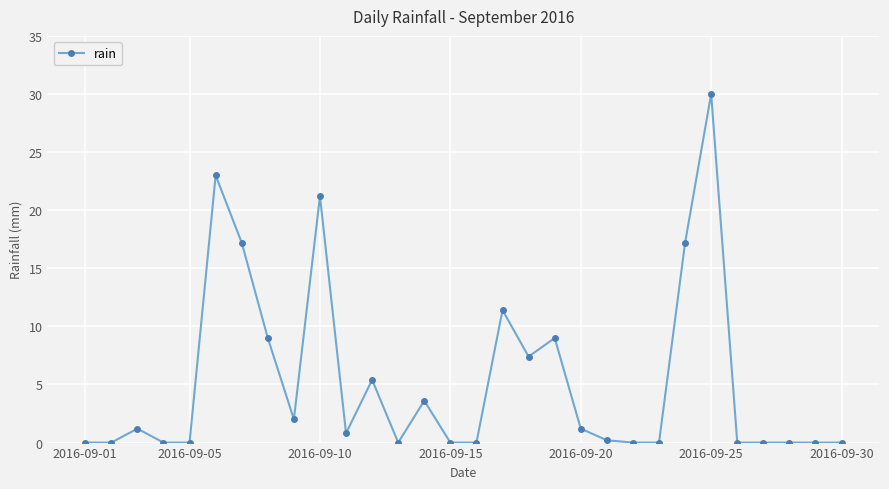

True or false: the data has more than 1 interior local peaks.

True